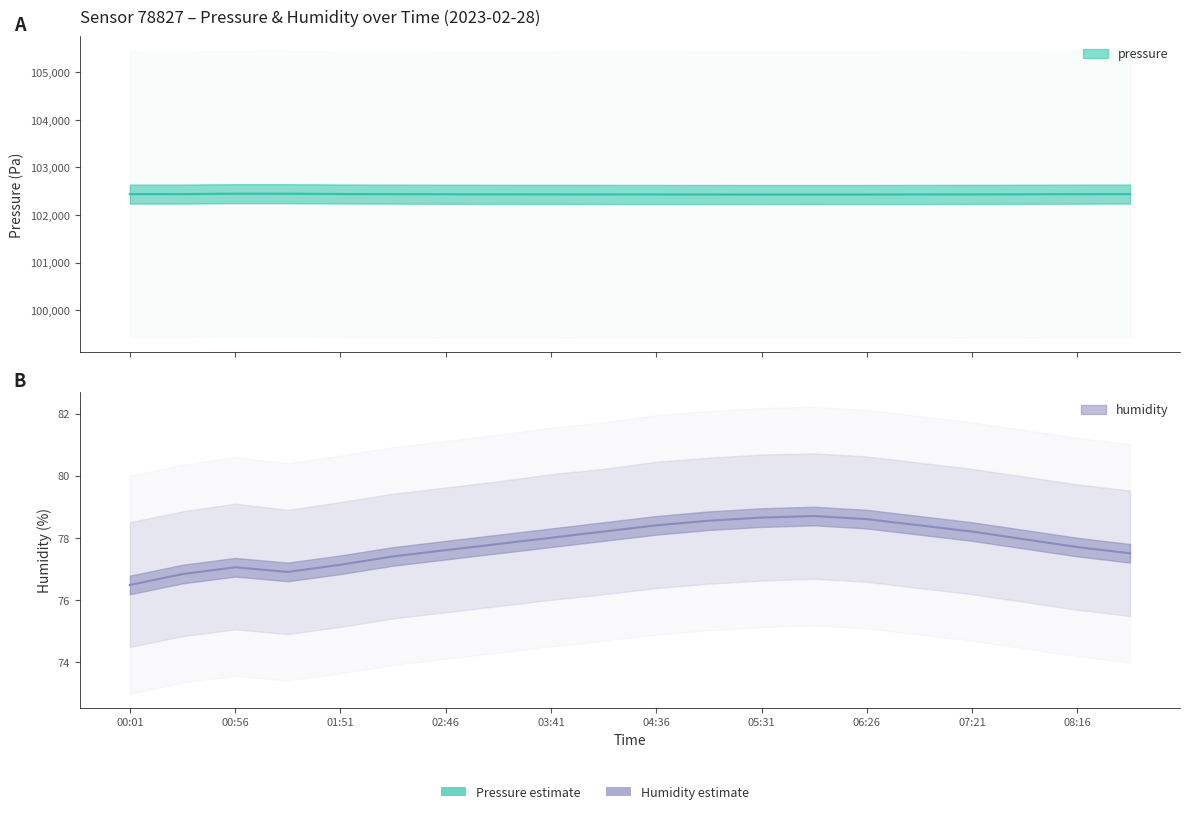

At how many categories does at least one series exceed 63237?

20